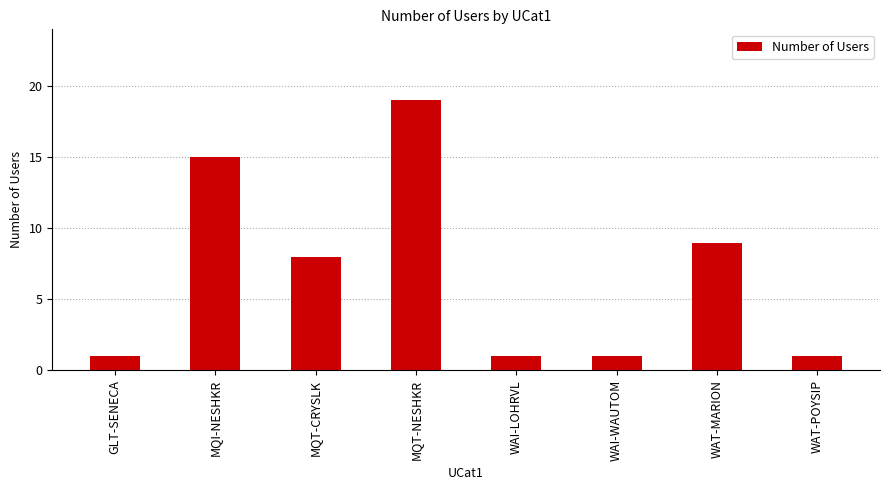

Does the chart contain stacked bars?

No